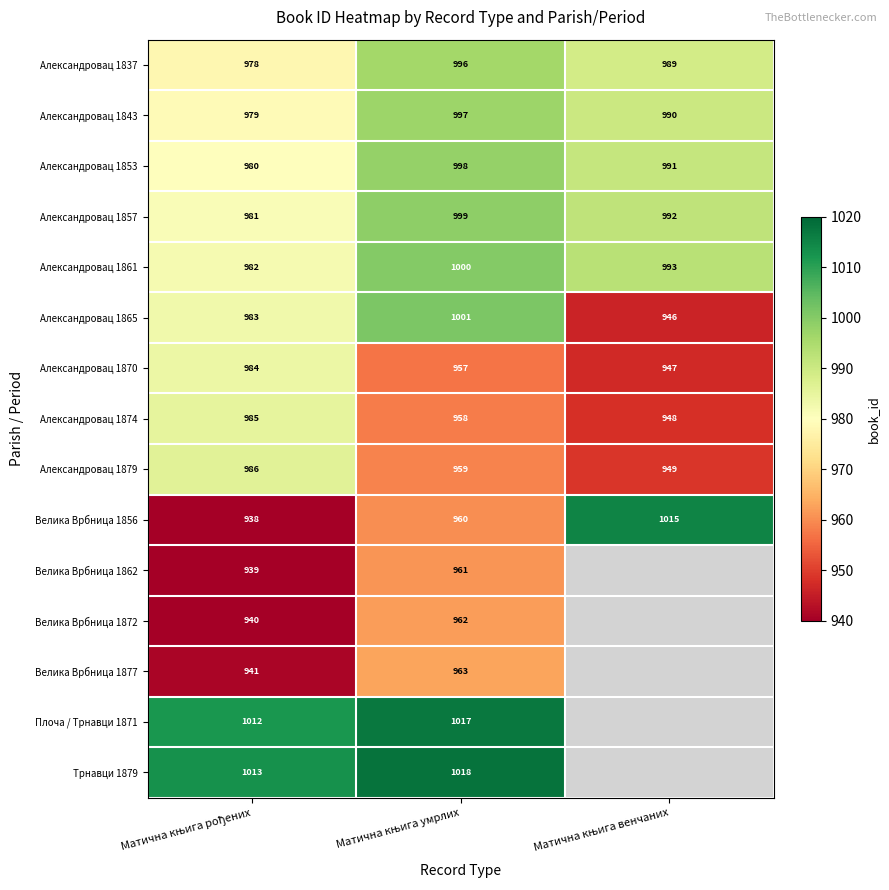

What is the minimum value for Александровац 1874?

948